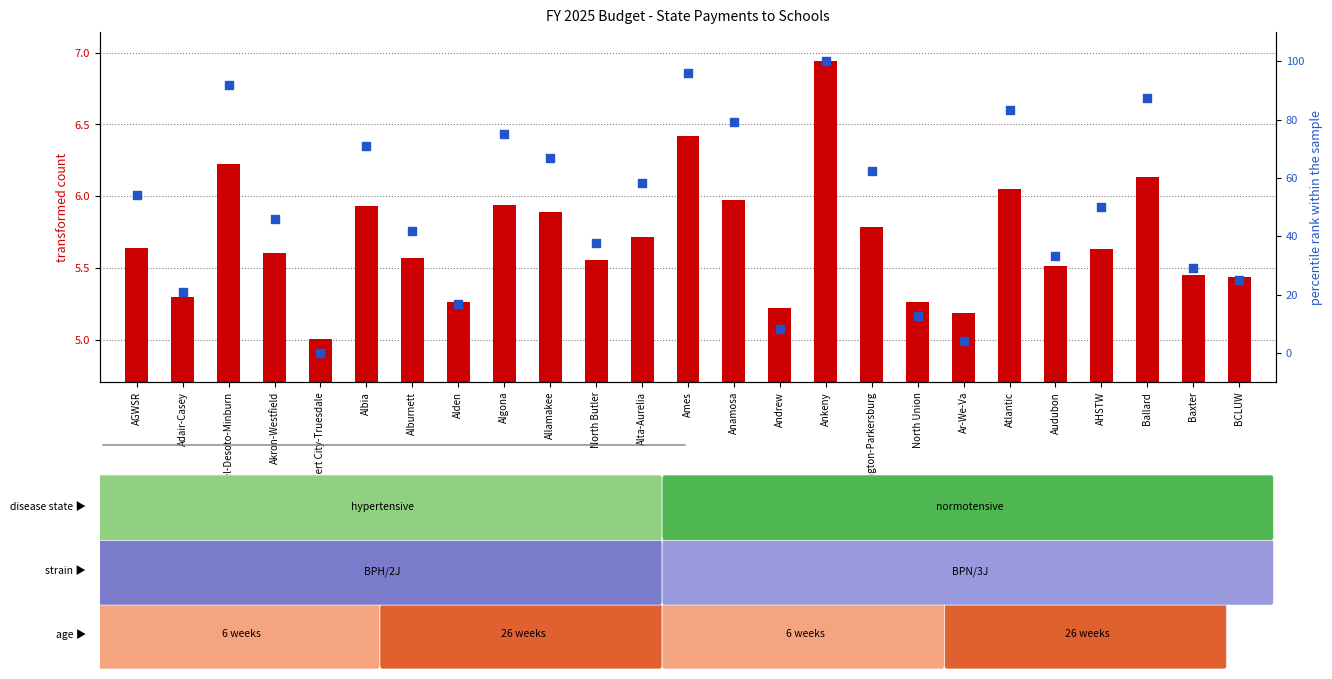

At which category is the sum across all series the highest?

Ankeny